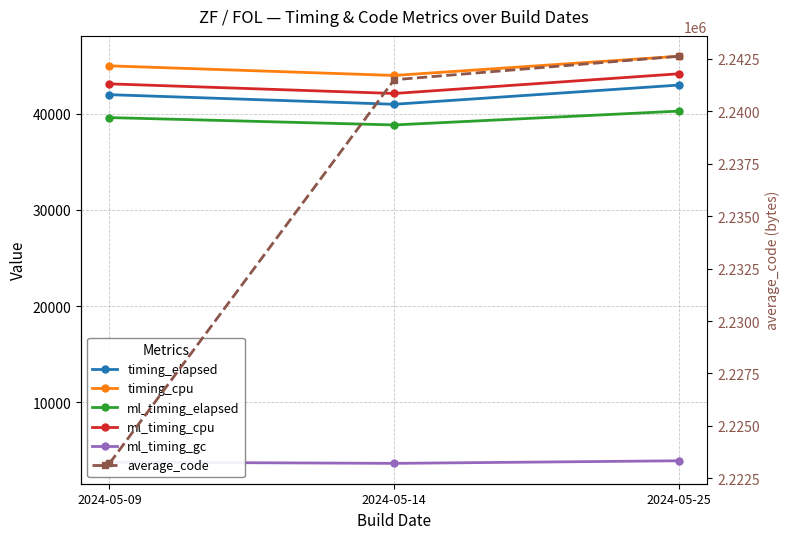

At how many categories does at least one series exceed 1224678?

3